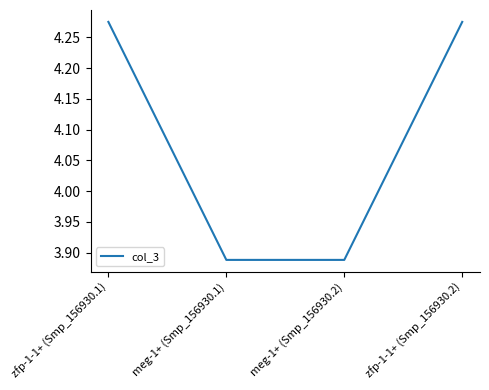

What is the change in value from zfp-1-1+ (Smp_156930.1) to meg-1+ (Smp_156930.2)?

-0.4